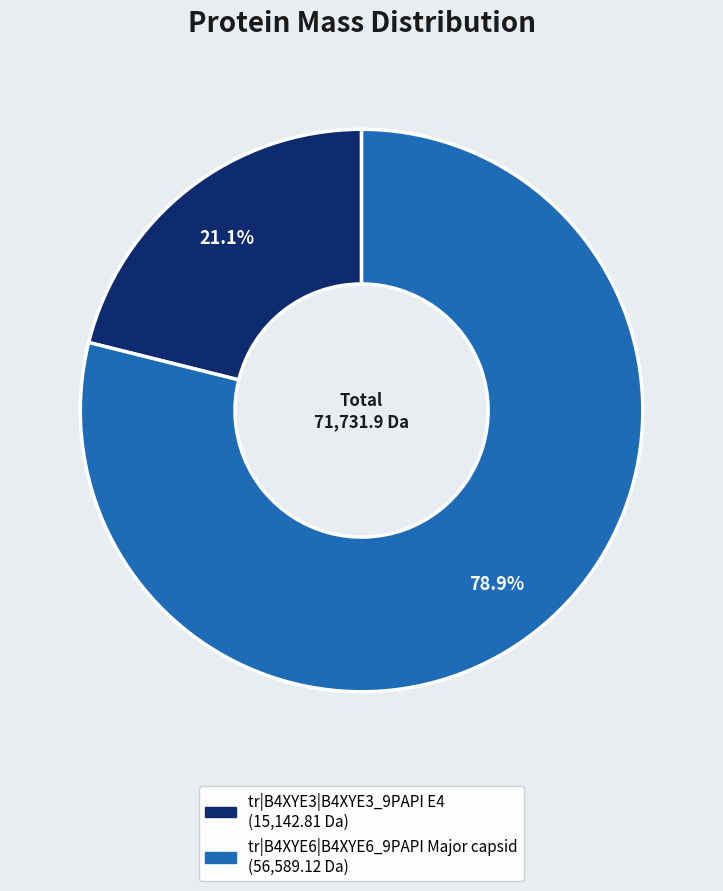

What is the smallest slice in the pie chart?

tr|B4XYE3|B4XYE3_9PAPI E4